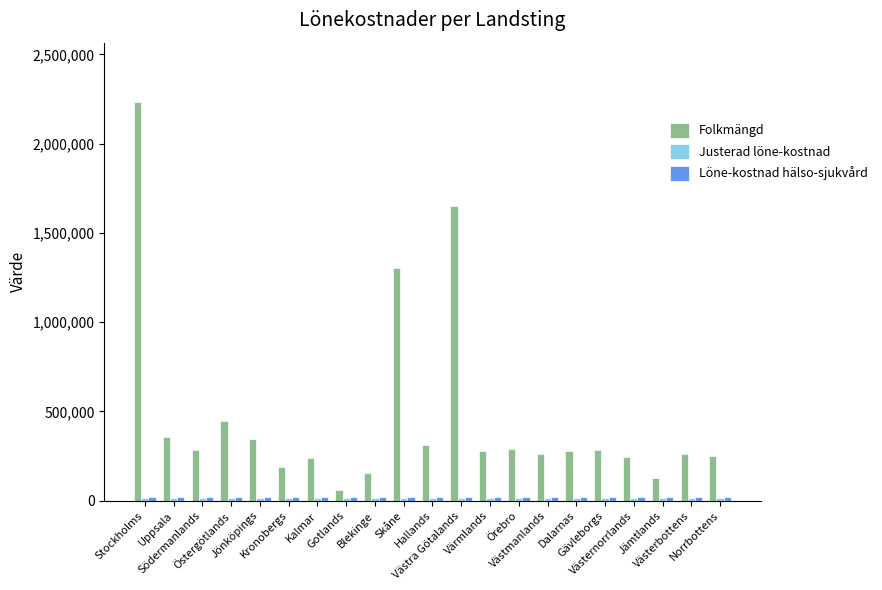

What is the label of the 8th bar from the left?

Gotlands